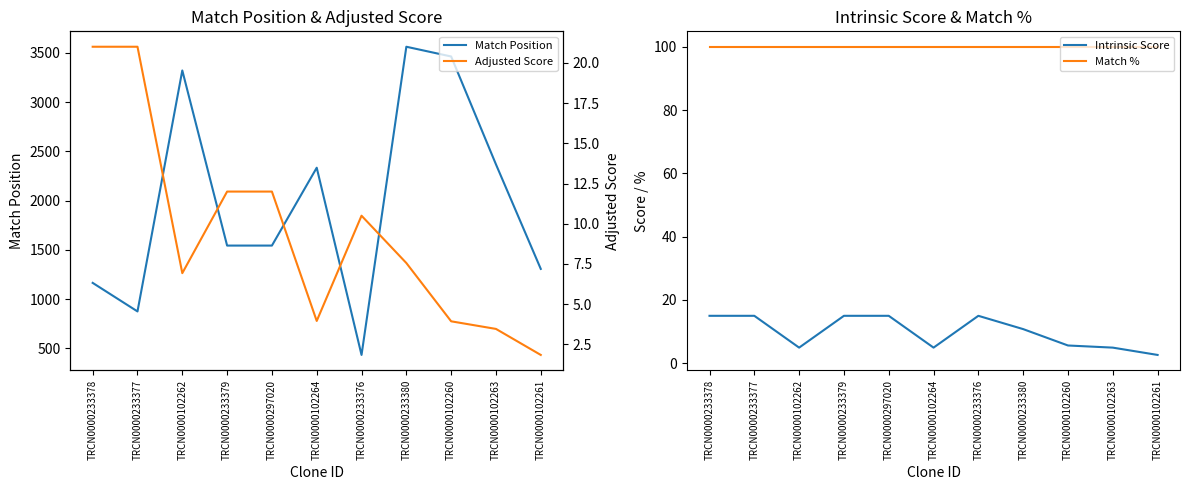

Where is the first local maximum for Intrinsic Score?

TRCN0000233376